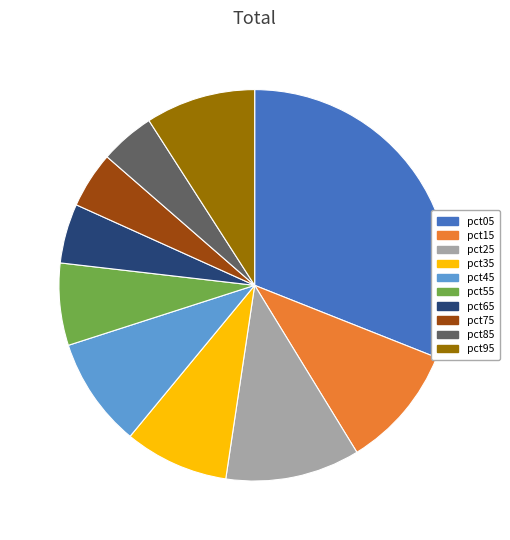

Does pct65 represent more than half of the total?

No